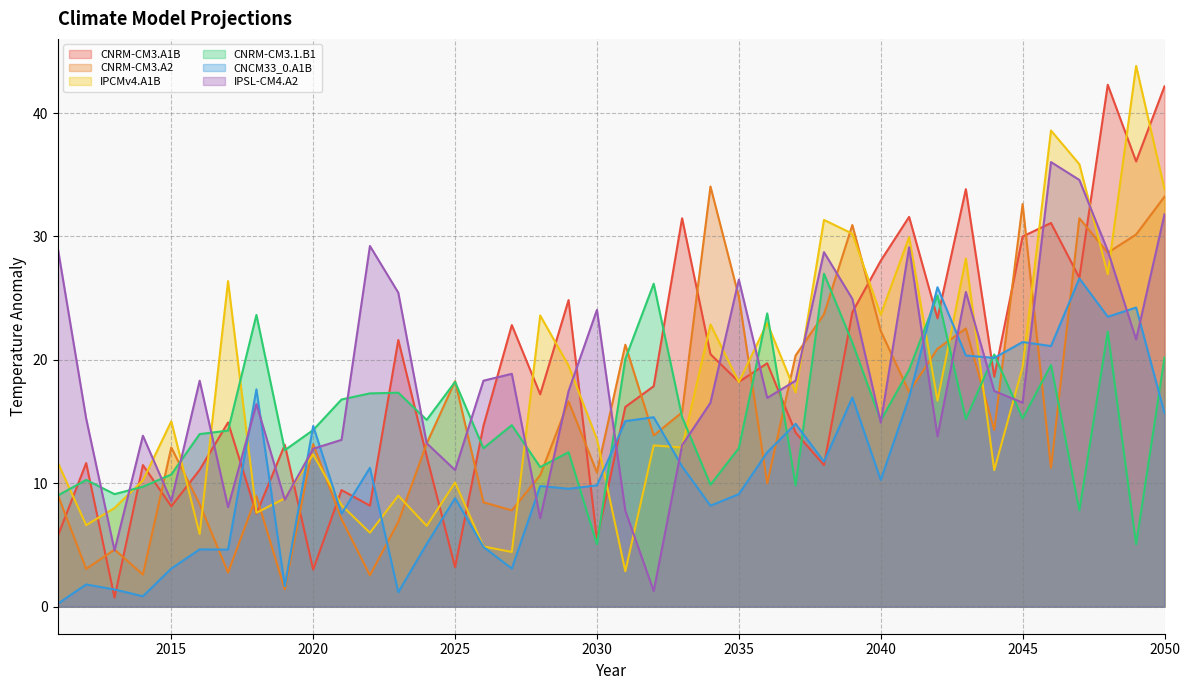

Reading left to right, what are all the values shown in this chart?

CNRM-CM3.A1B: 2011=5.7	2012=11.6	2013=0.7	2014=11.5	2015=8.1	2016=11.1	2017=14.9	2018=7.5	2019=13.1	2020=3.0	2021=9.4	2022=8.2	2023=21.6	2024=12.2	2025=3.2	2026=14.7	2027=22.8	2028=17.2	2029=24.8	2030=5.4	2031=16.2	2032=17.9	2033=31.5	2034=20.5	2035=18.2	2036=19.7	2037=14.1	2038=11.5	2039=23.9	2040=28.0	2041=31.6	2042=23.4	2043=33.8	2044=18.6	2045=30.0	2046=31.1	2047=26.7	2048=42.3	2049=36.1	2050=42.2
CNRM-CM3.A2: 2011=9.1	2012=3.1	2013=4.6	2014=2.6	2015=12.9	2016=8.3	2017=2.8	2018=9.0	2019=1.4	2020=13.2	2021=7.1	2022=2.5	2023=6.9	2024=13.2	2025=18.3	2026=8.5	2027=7.8	2028=10.7	2029=16.6	2030=10.9	2031=21.2	2032=13.9	2033=15.8	2034=34.1	2035=25.1	2036=10.0	2037=20.4	2038=23.7	2039=30.9	2040=22.3	2041=17.4	2042=20.9	2043=22.5	2044=14.3	2045=32.6	2046=11.3	2047=31.5	2048=28.7	2049=30.2	2050=33.2
IPCMv4.A1B: 2011=11.7	2012=6.6	2013=8.0	2014=10.2	2015=15.0	2016=5.9	2017=26.4	2018=7.6	2019=8.8	2020=12.3	2021=8.2	2022=6.0	2023=9.0	2024=6.5	2025=10.1	2026=4.9	2027=4.4	2028=23.6	2029=19.5	2030=13.6	2031=2.9	2032=13.1	2033=12.9	2034=22.9	2035=18.2	2036=23.0	2037=17.4	2038=31.3	2039=30.2	2040=23.7	2041=29.9	2042=16.7	2043=28.2	2044=11.1	2045=19.4	2046=38.6	2047=35.9	2048=26.9	2049=43.8	2050=33.8
CNRM-CM3.1.B1: 2011=9.0	2012=10.3	2013=9.1	2014=9.7	2015=10.7	2016=14.0	2017=14.3	2018=23.6	2019=12.7	2020=14.3	2021=16.8	2022=17.3	2023=17.3	2024=15.1	2025=18.2	2026=12.8	2027=14.7	2028=11.3	2029=12.5	2030=5.1	2031=20.1	2032=26.2	2033=15.4	2034=9.9	2035=12.8	2036=23.8	2037=9.8	2038=27.0	2039=21.4	2040=15.1	2041=19.2	2042=25.2	2043=15.2	2044=20.4	2045=15.3	2046=19.6	2047=7.8	2048=22.3	2049=5.1	2050=20.2
CNCM33_0.A1B: 2011=0.2	2012=1.8	2013=1.4	2014=0.8	2015=3.1	2016=4.6	2017=4.6	2018=17.6	2019=1.7	2020=14.6	2021=7.5	2022=11.3	2023=1.2	2024=5.1	2025=8.8	2026=4.8	2027=3.1	2028=9.8	2029=9.6	2030=9.8	2031=15.0	2032=15.4	2033=11.4	2034=8.2	2035=9.1	2036=12.5	2037=14.8	2038=11.7	2039=17.0	2040=10.3	2041=17.0	2042=25.9	2043=20.4	2044=20.2	2045=21.4	2046=21.1	2047=26.6	2048=23.5	2049=24.2	2050=15.7
IPSL-CM4.A2: 2011=29.1	2012=15.2	2013=4.6	2014=13.9	2015=8.6	2016=18.3	2017=8.1	2018=16.4	2019=8.7	2020=12.8	2021=13.5	2022=29.2	2023=25.4	2024=13.2	2025=11.1	2026=18.3	2027=18.9	2028=7.2	2029=17.5	2030=24.1	2031=7.8	2032=1.3	2033=13.1	2034=16.5	2035=26.5	2036=16.9	2037=18.3	2038=28.7	2039=24.9	2040=14.9	2041=29.1	2042=13.8	2043=25.5	2044=17.5	2045=16.5	2046=36.0	2047=34.6	2048=28.8	2049=21.7	2050=31.8